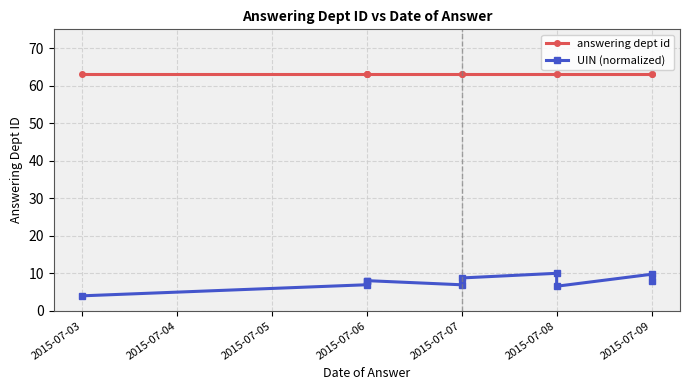

Is it true that UIN (normalized) equals 13.7 at 2015-07-09?

False